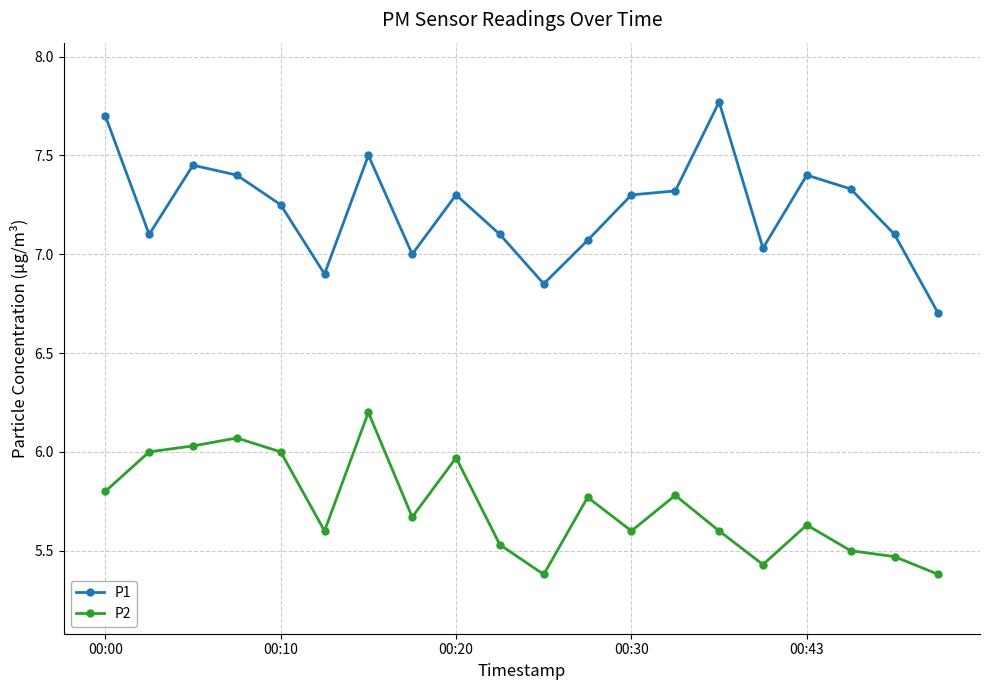

What is the maximum value for P2?

6.2